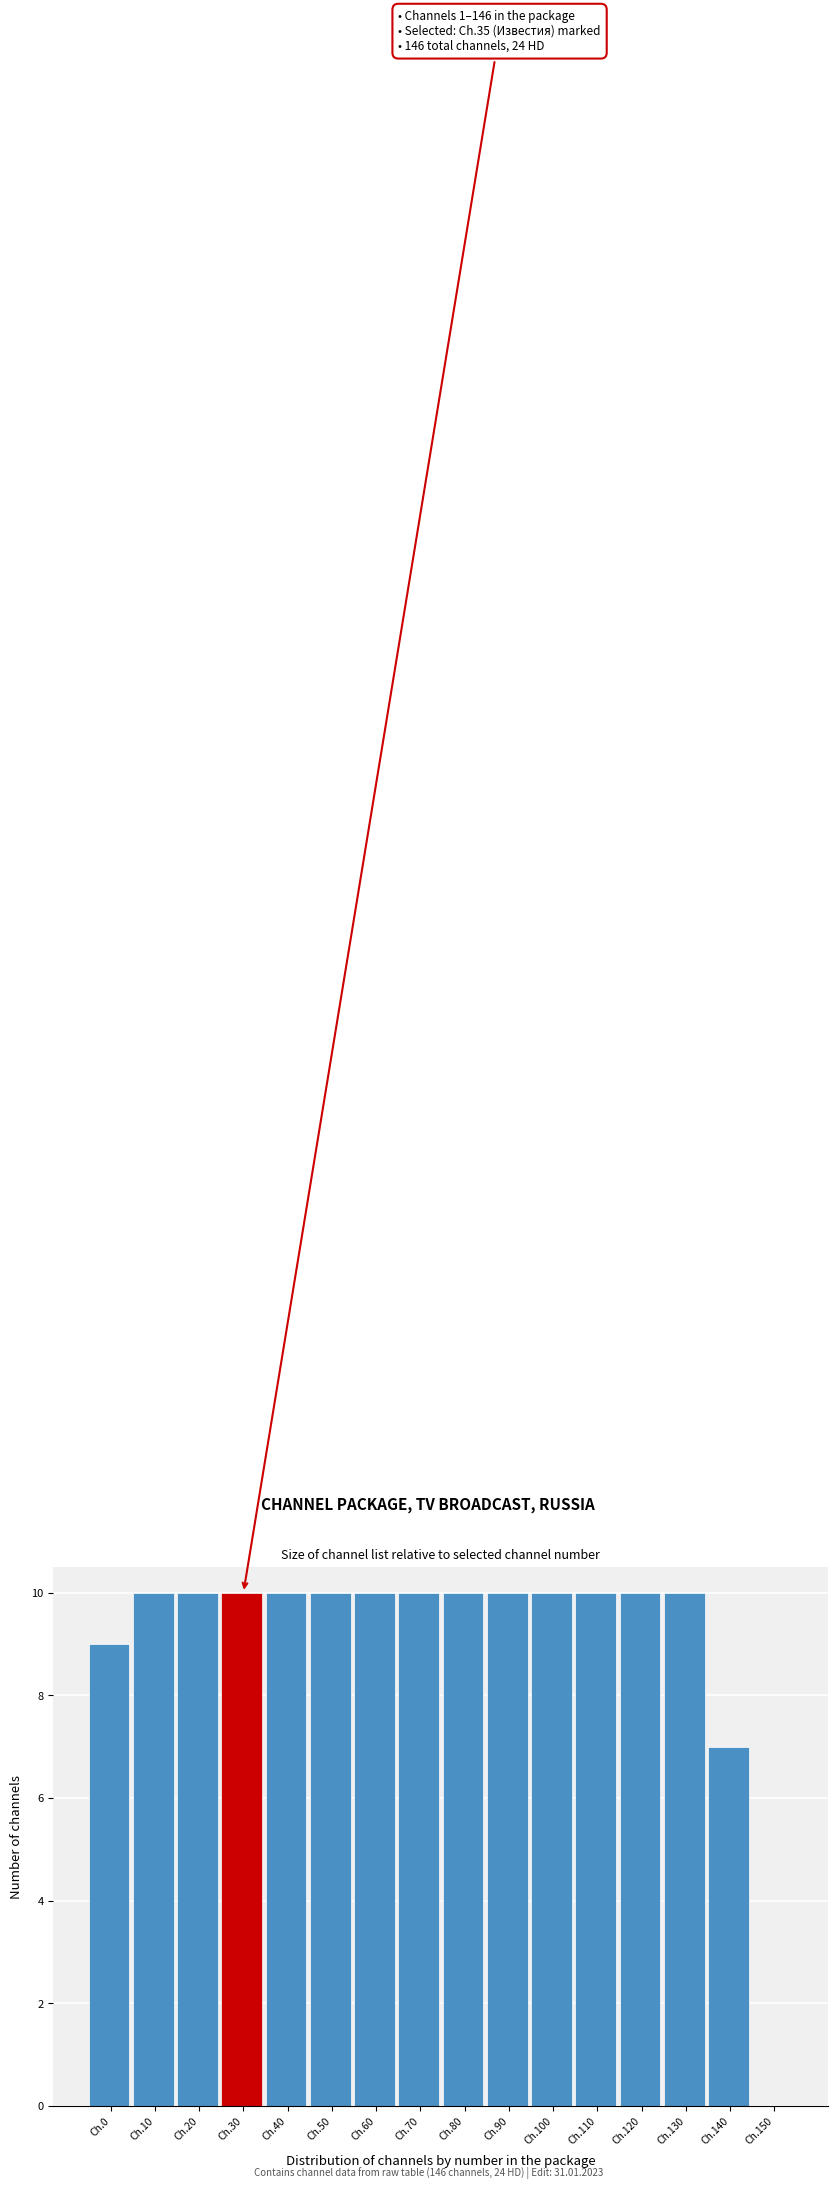

Reading left to right, what are all the values shown in this chart?

Ch.0=9	Ch.10=10	Ch.20=10	Ch.30=10	Ch.40=10	Ch.50=10	Ch.60=10	Ch.70=10	Ch.80=10	Ch.90=10	Ch.100=10	Ch.110=10	Ch.120=10	Ch.130=10	Ch.140=7	Ch.150=0